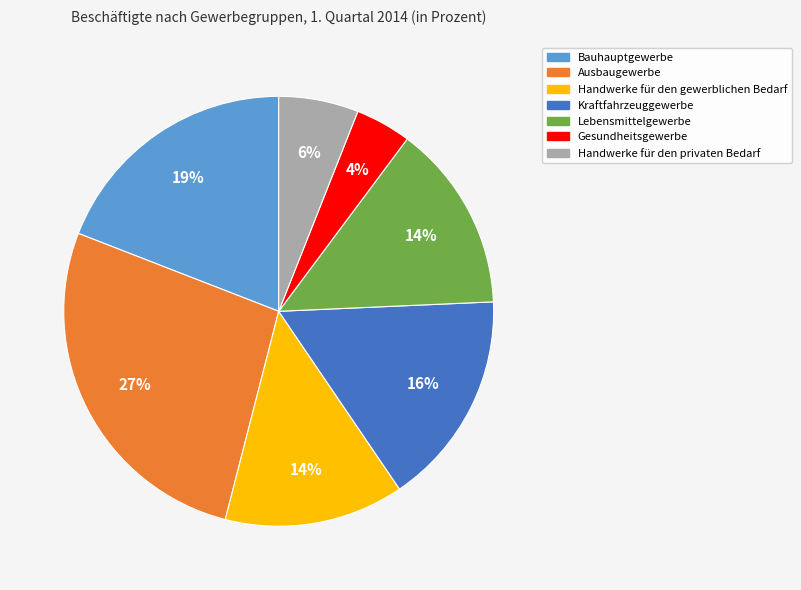

Does Gesundheitsgewerbe represent more than half of the total?

No